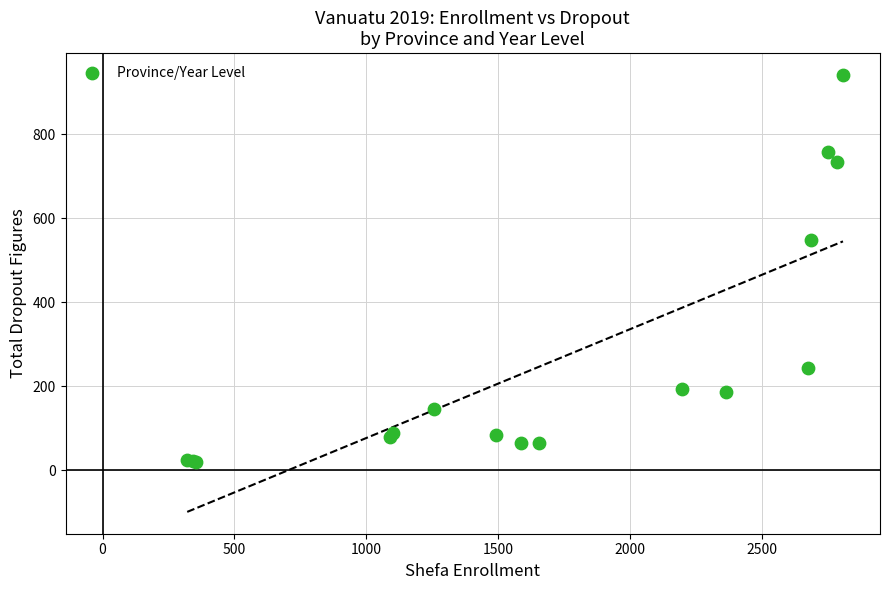

What Y value in the scatter plot is closest to 480?

547